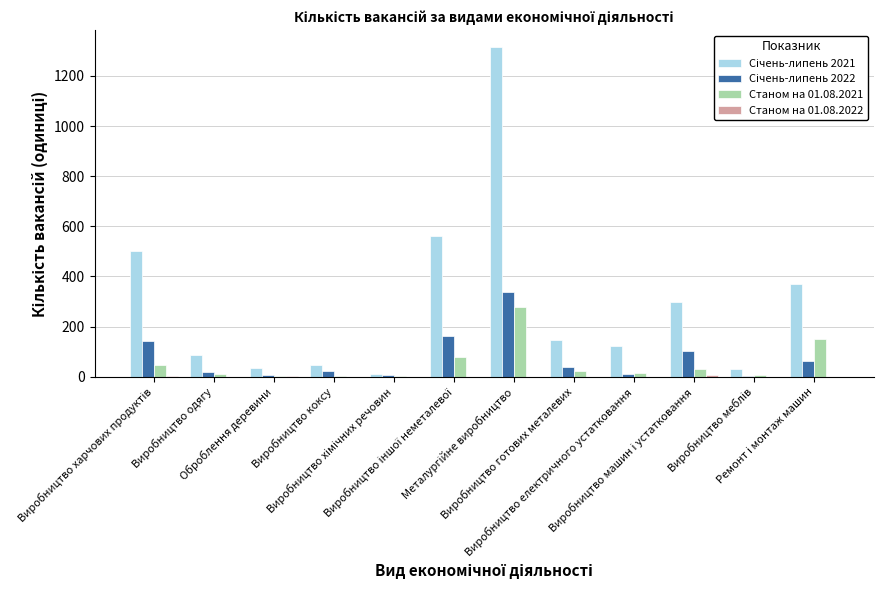

What is the maximum value shown in the chart?

1316